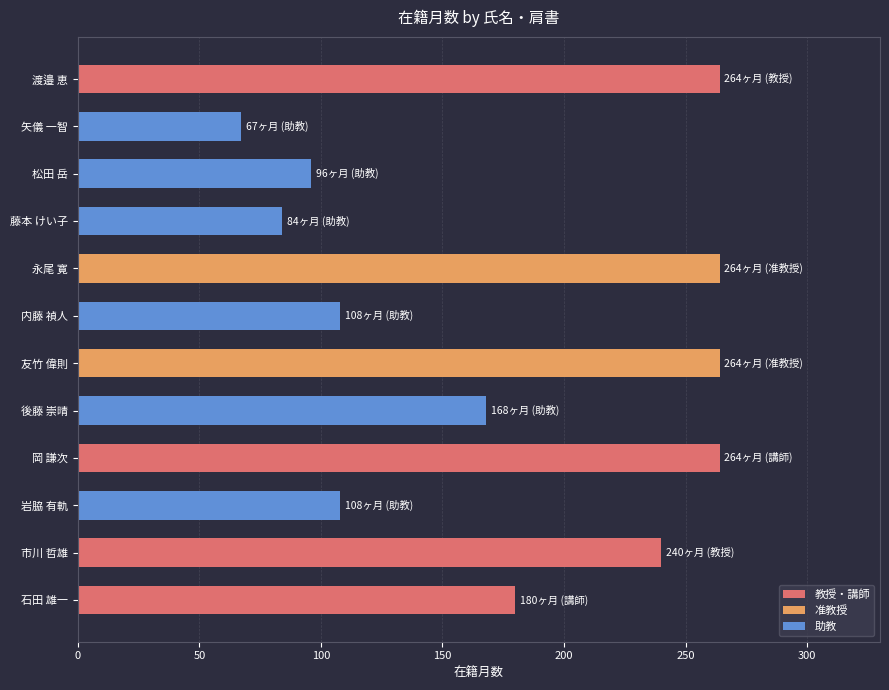

What is the difference between the second highest and second lowest values?

180